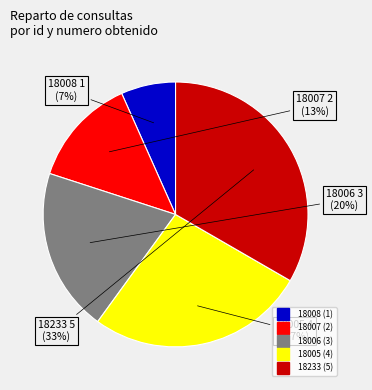

Is it true that 18233 is 22% of the pie?

False